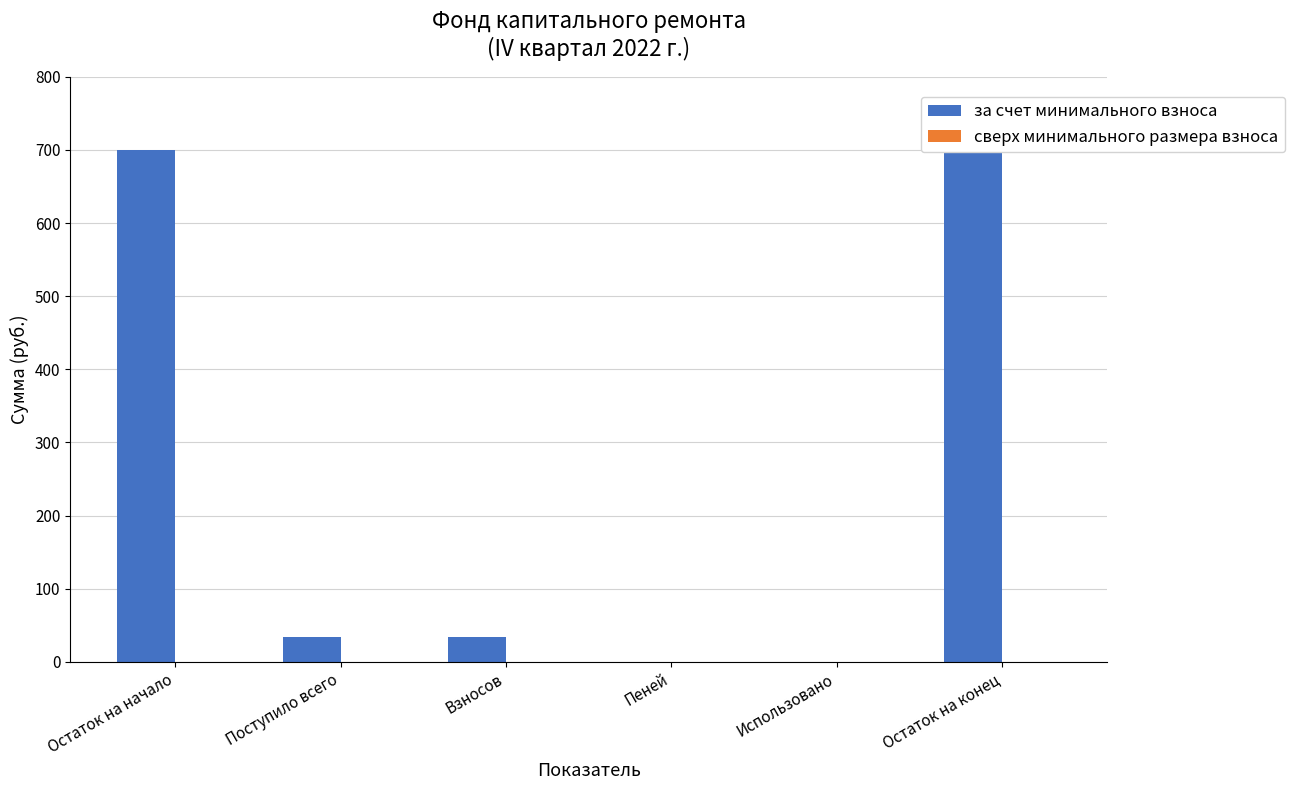

List the labels in order of за счет минимального взноса value, largest first.

Остаток на конец, Остаток на начало, Поступило всего, Взносов, Пеней, Использовано